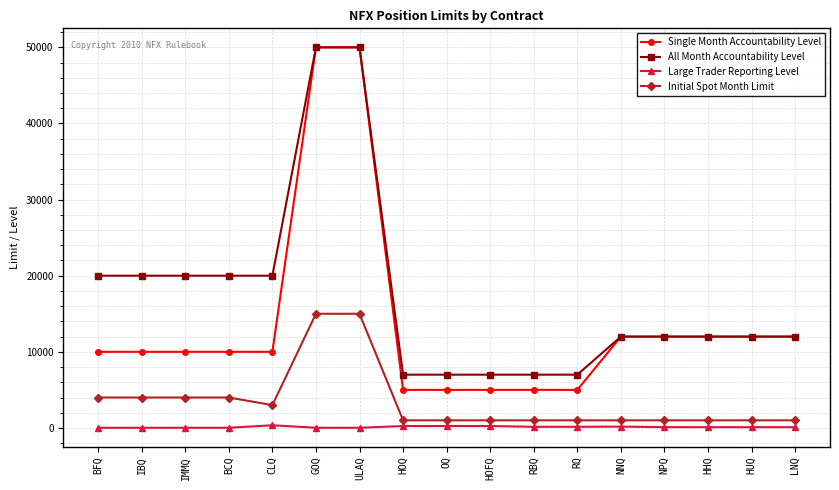

Is the value of Initial Spot Month Limit at BCQ greater than the value of Single Month Accountability Level at HUQ?

No